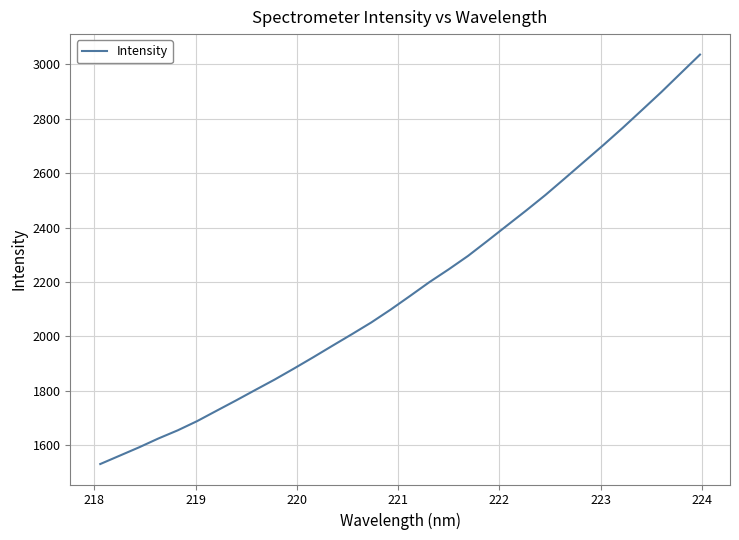

What is the minimum value shown in the chart?

1530.9